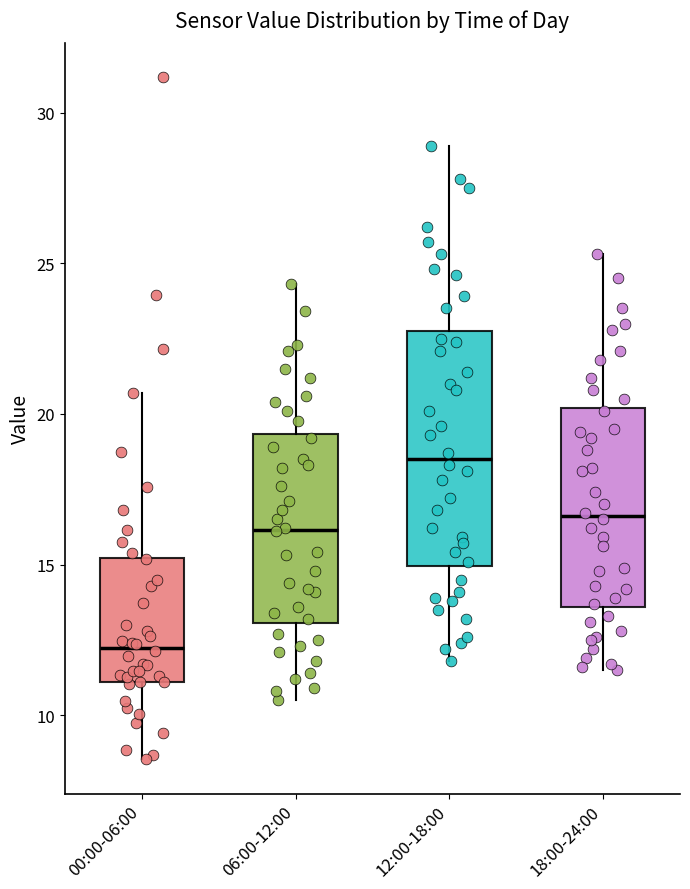

Which box has the highest median line?

12:00-18:00